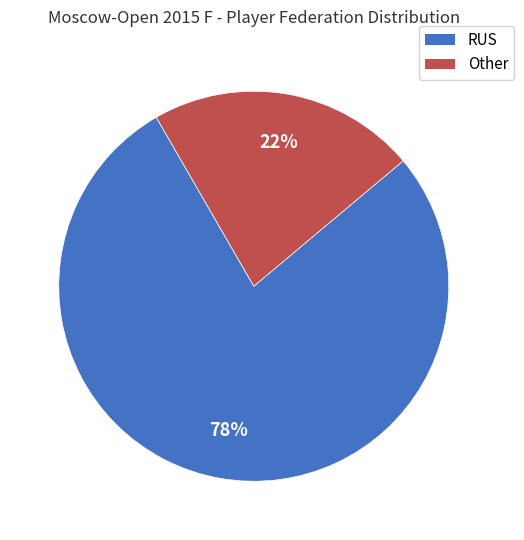

Is the sum of Other and RUS greater than half?

Yes